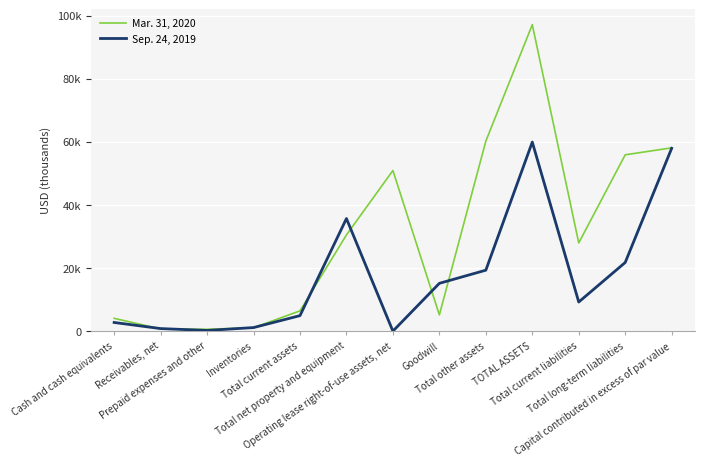

Is the value of Sep. 24, 2019 at Total net property and equipment greater than the value of Mar. 31, 2020 at Prepaid expenses and other?

Yes